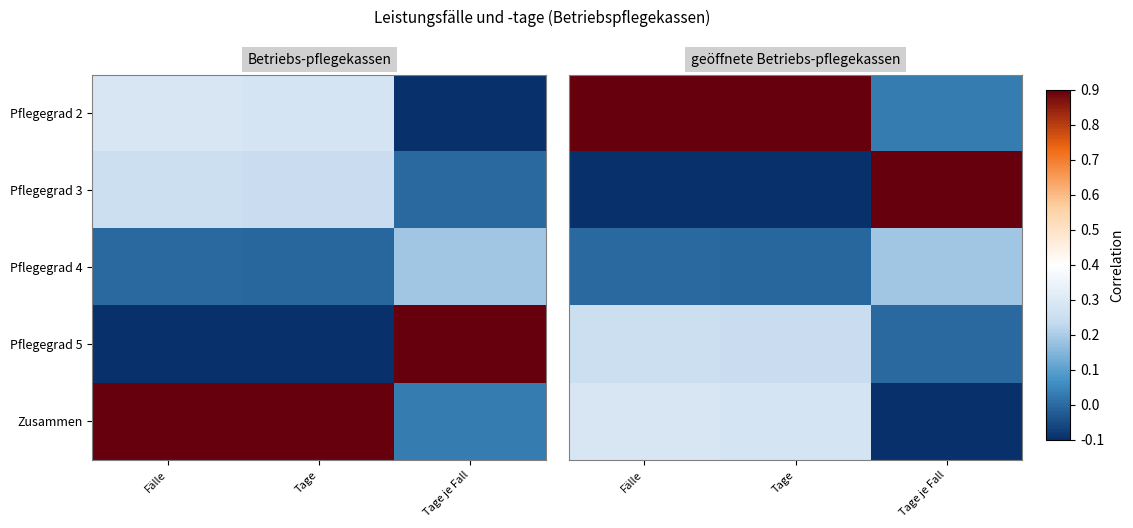

True or false: Pflegegrad 4 has a value of 0.2 at Tage.

False